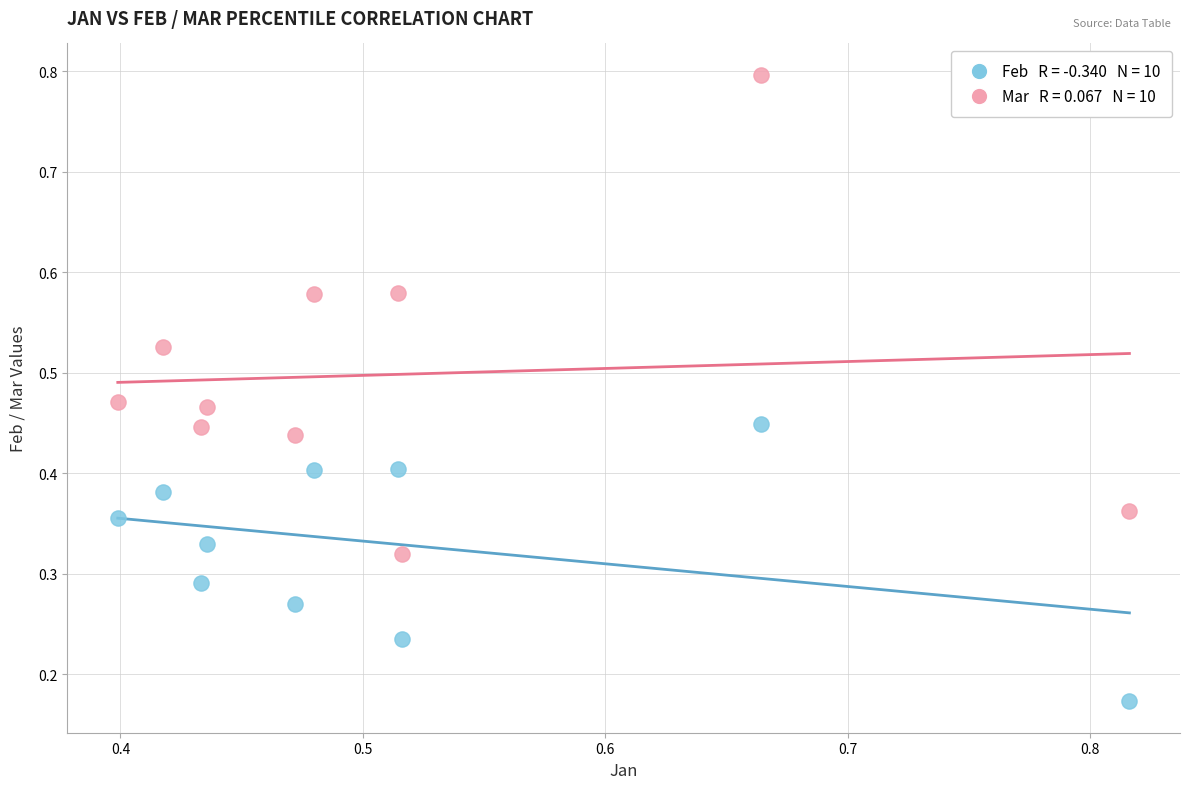

How many data points are displayed?

20